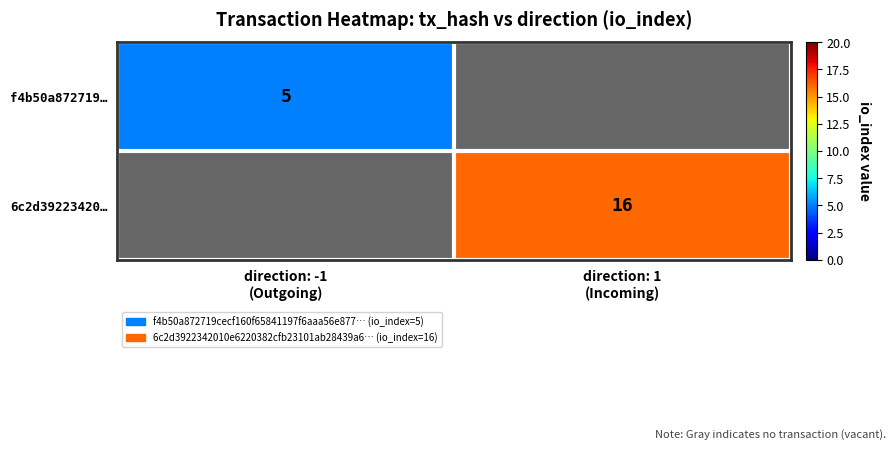

Rank the series by their maximum value, from lowest to highest.

f4b50a872719…, 6c2d39223420…